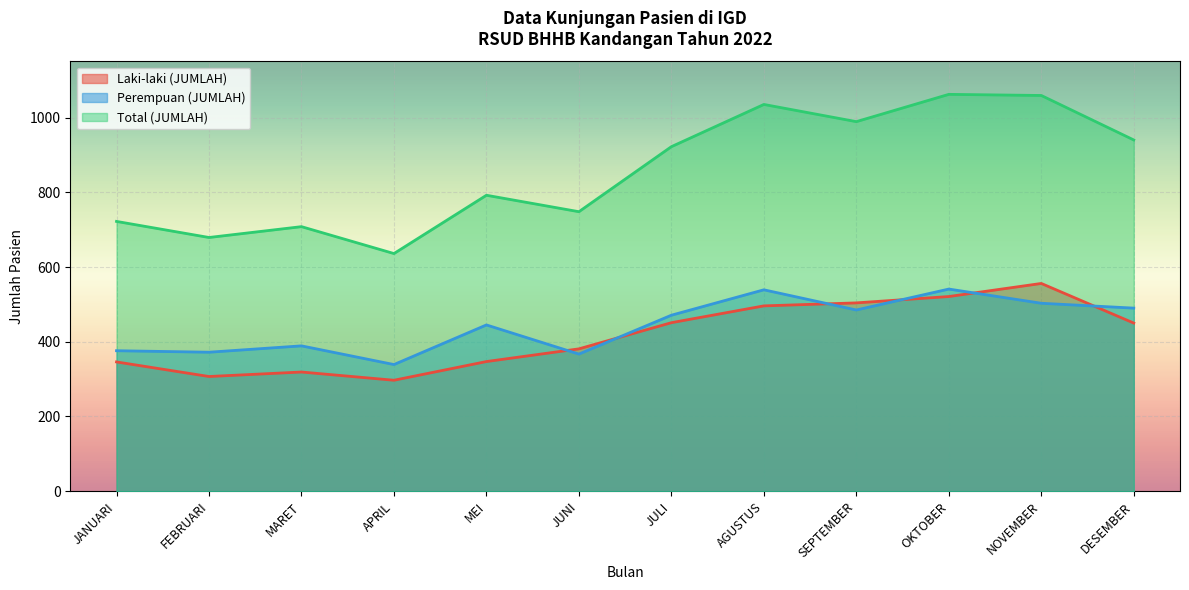

What are all the series names shown in the legend?

Laki-laki (JUMLAH), Perempuan (JUMLAH), Total (JUMLAH)